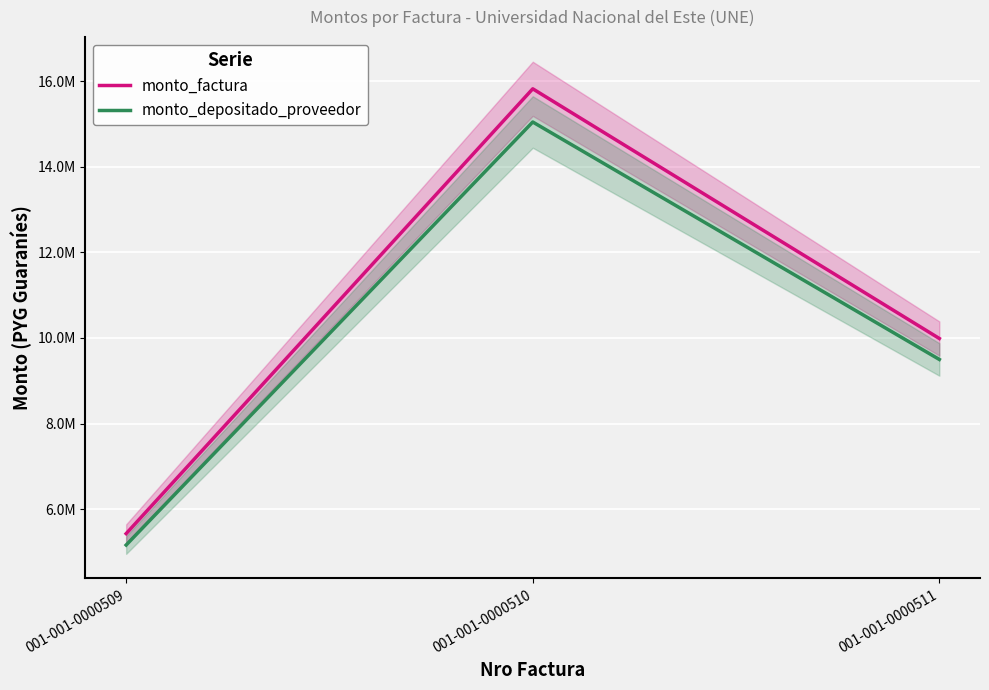

How many data points in monto_factura are above 9987000?

1